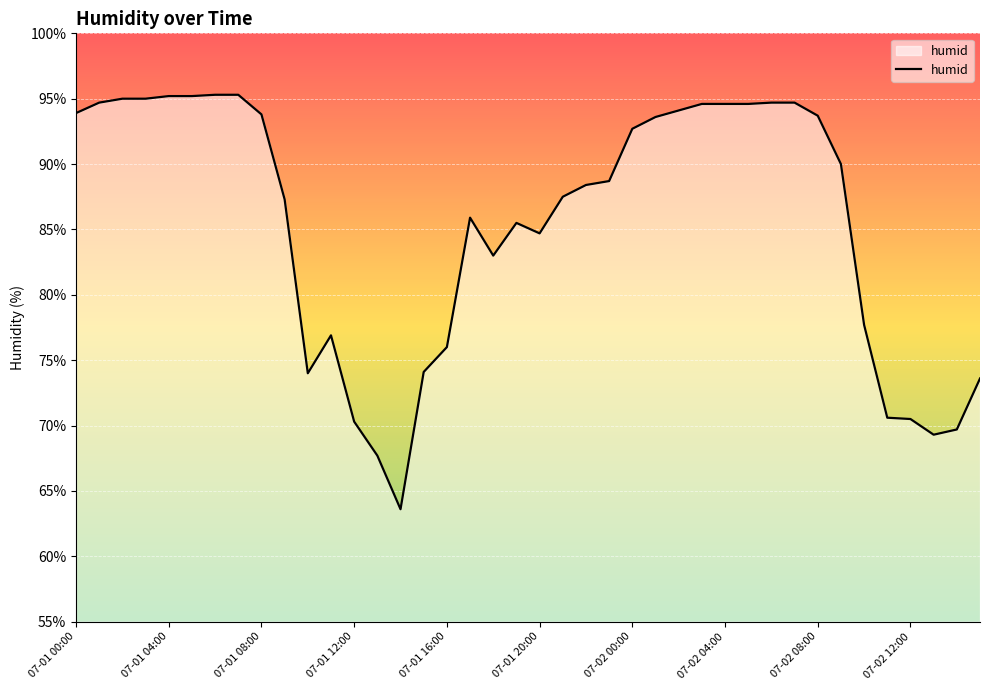

What is the average value?

85.4